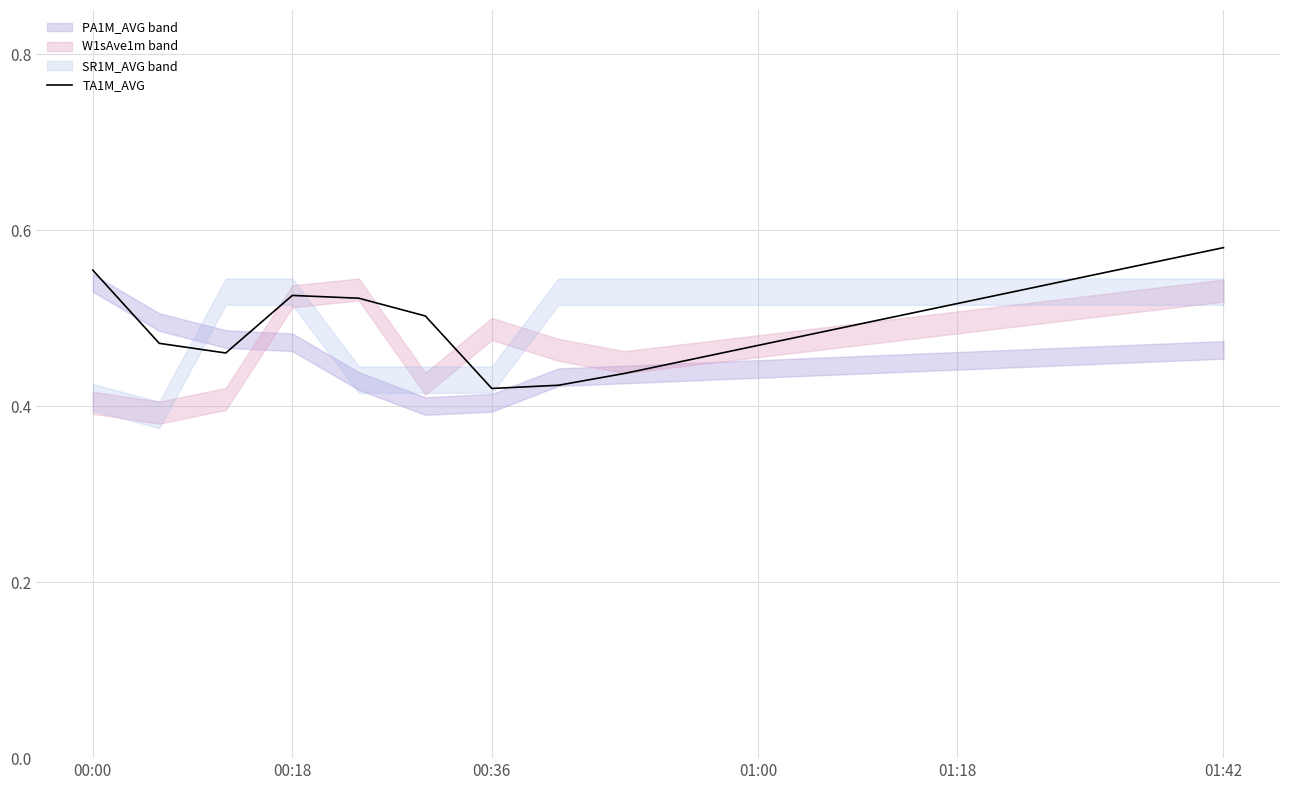

How many lines are shown in the chart?

1